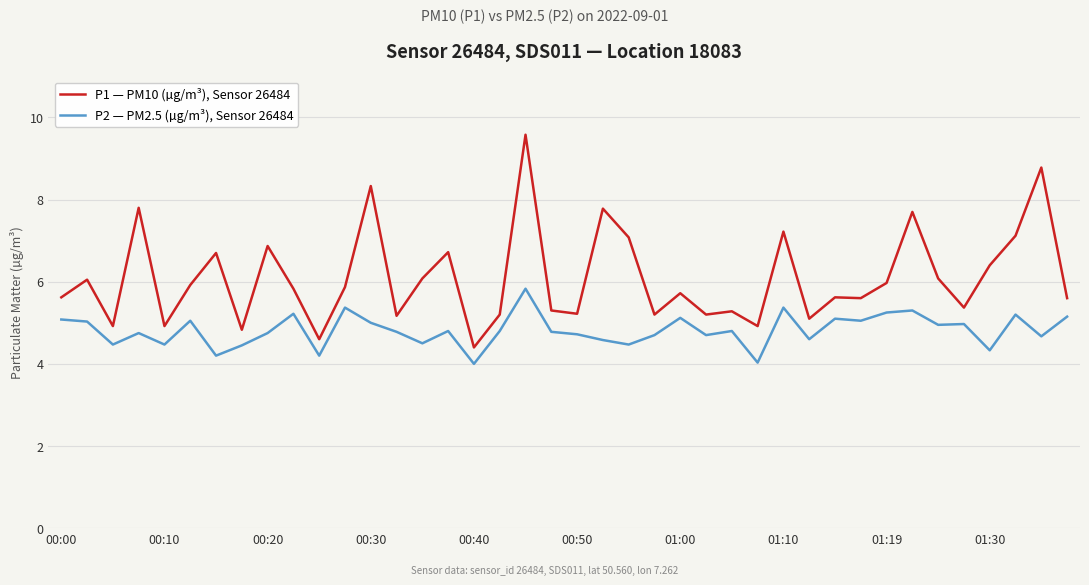

What is the sum of all P1 — PM10 (µg/m³), Sensor 26484 values?

243.7